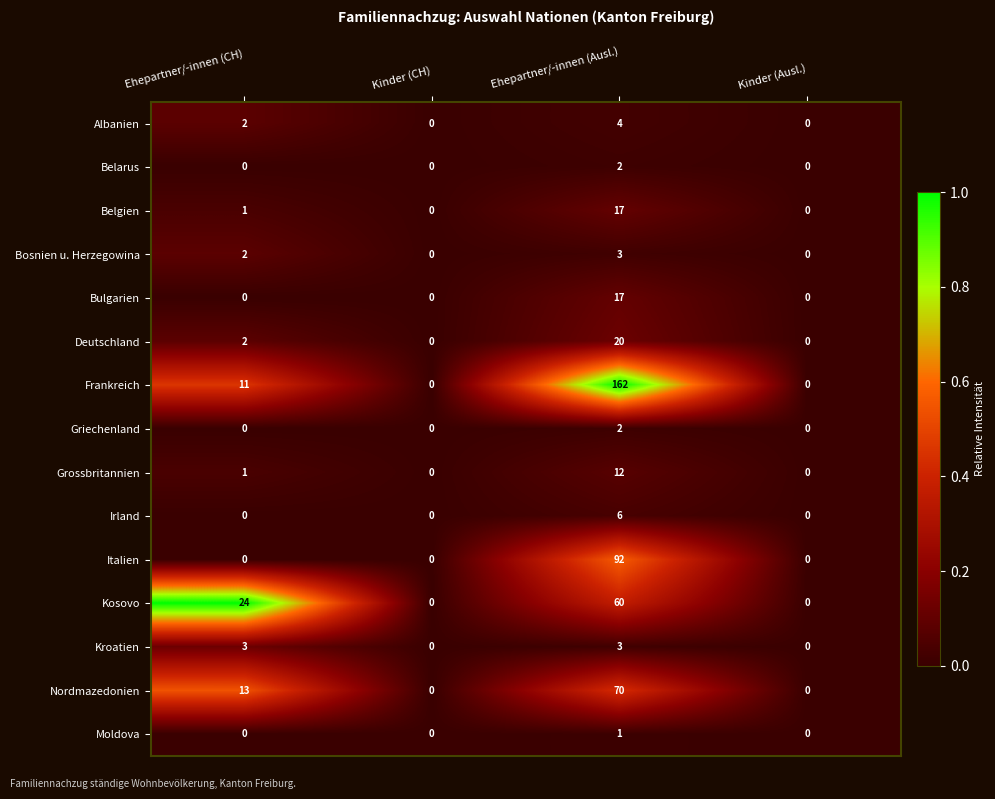

At which label does Italien reach its peak?

Ehepartner/-innen (Ausl.)